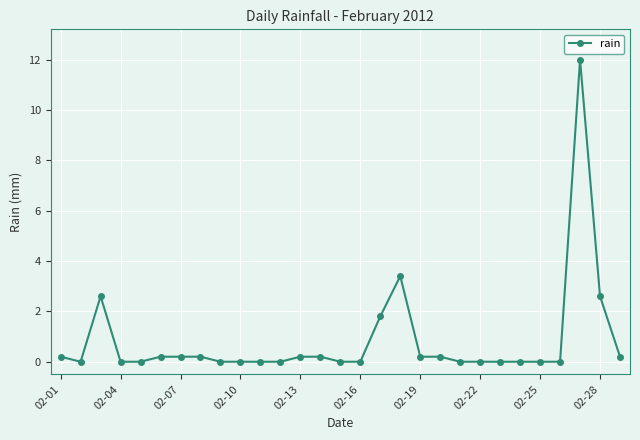

True or false: there are more than 2 points higher than both neighbors.

True